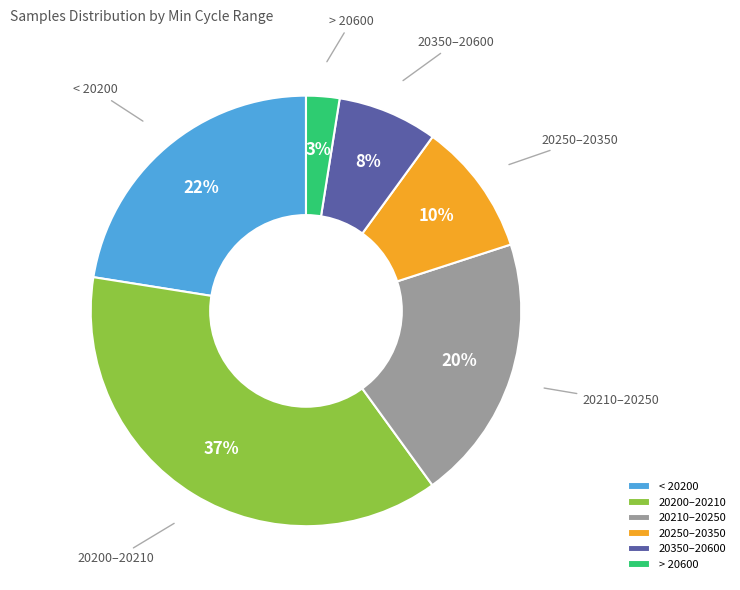

To the nearest percent, what portion does 20250–20350 represent?

10%